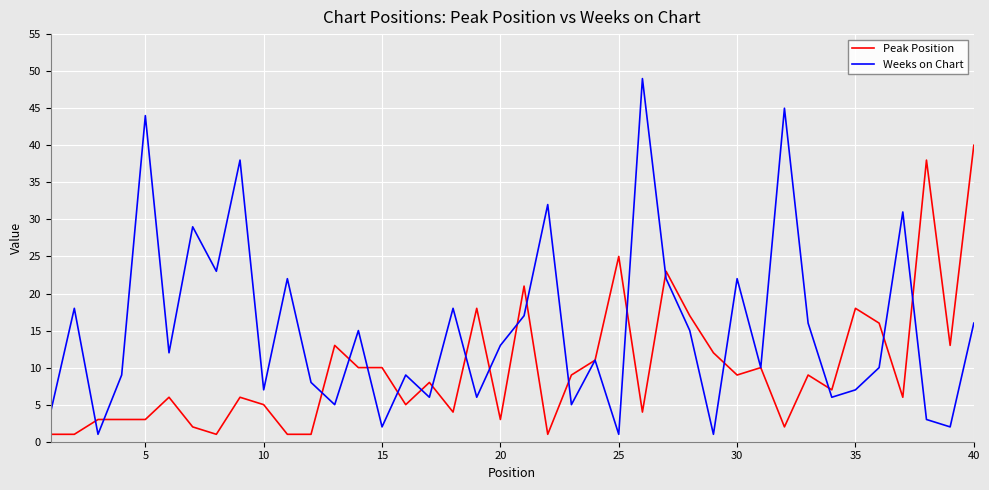

At how many categories does at least one series exceed 41?

3